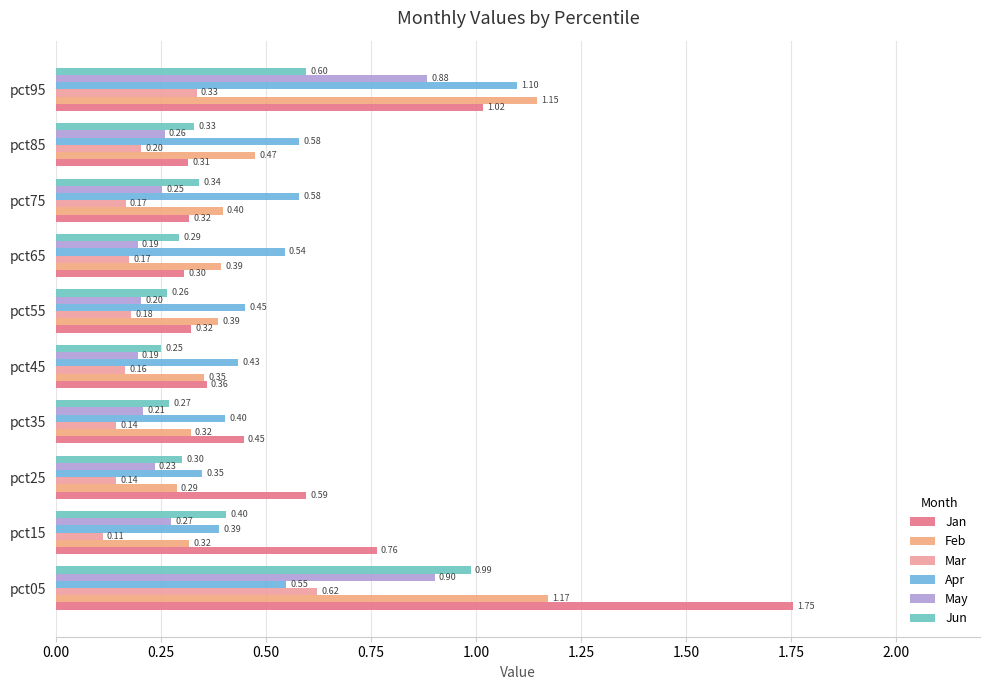

Count the number of categories in the chart.

10